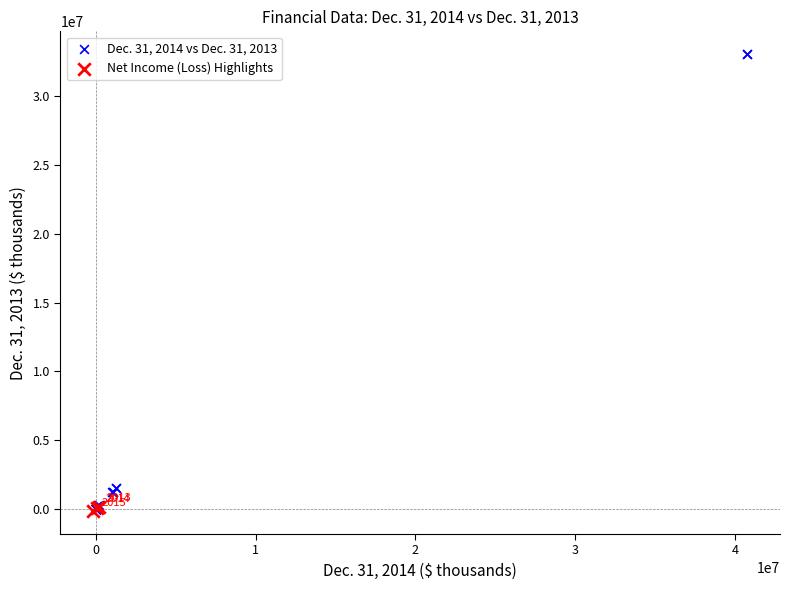

Which series has the largest Y range (max minus min)?

Dec. 31, 2014 vs Dec. 31, 2013